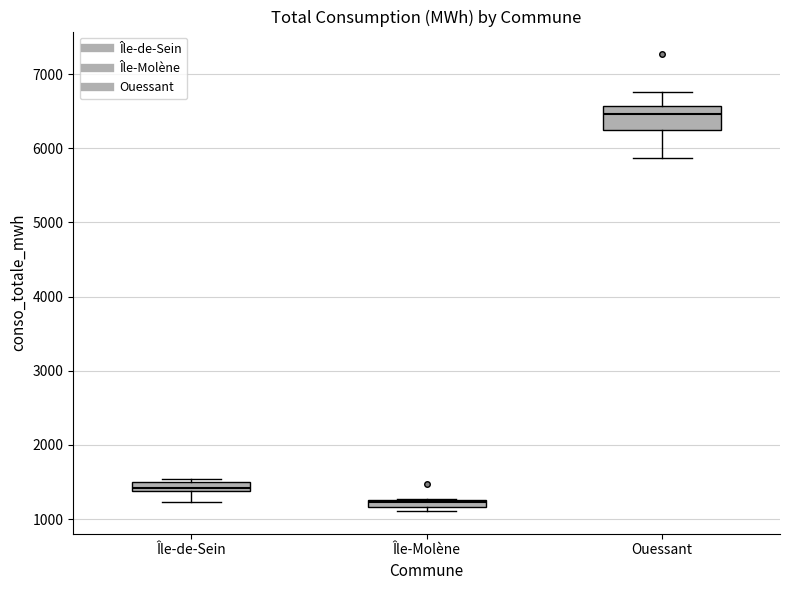

Which box is the tallest, from its lower edge to its upper edge?

Ouessant